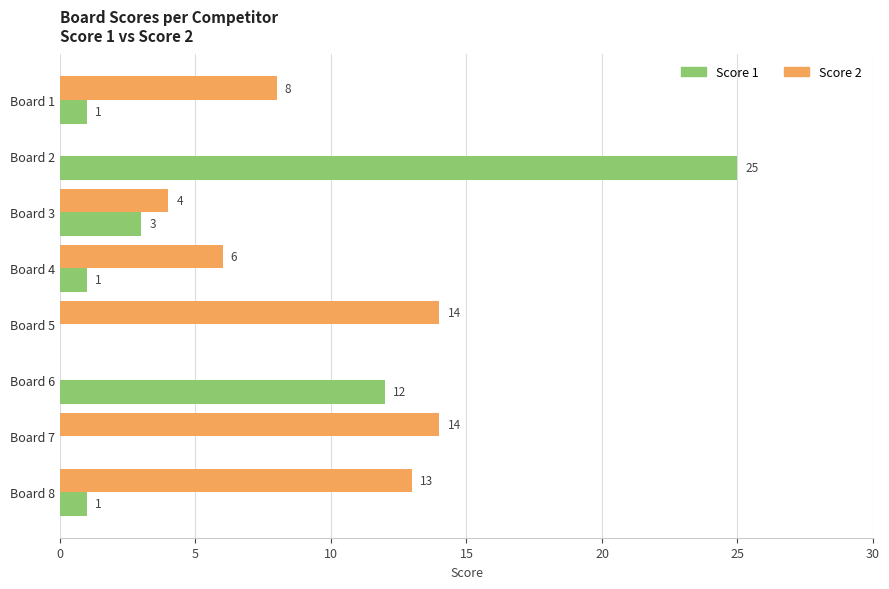

Between Board 5 and Board 6, which series saw the biggest shift?

Score 2